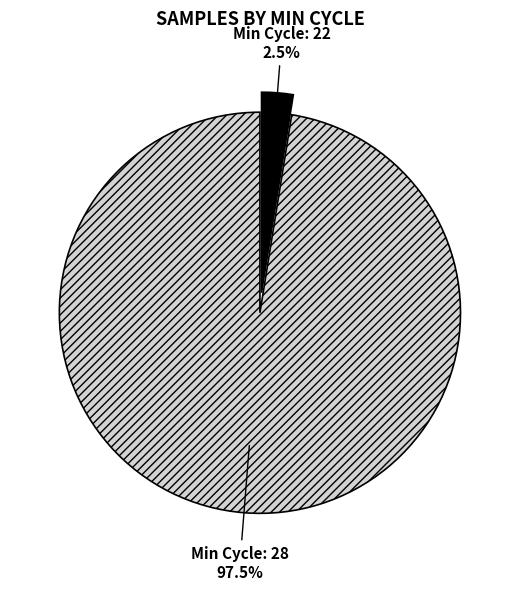

Count the number of slices in the pie.

2